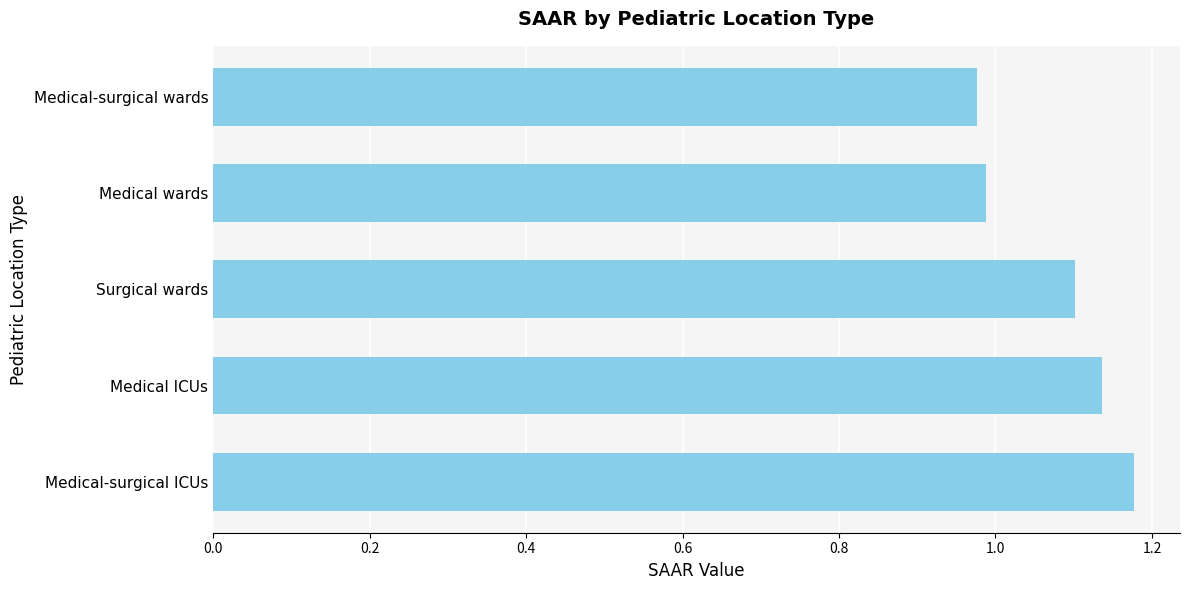

Count the number of values greater than 1.

3